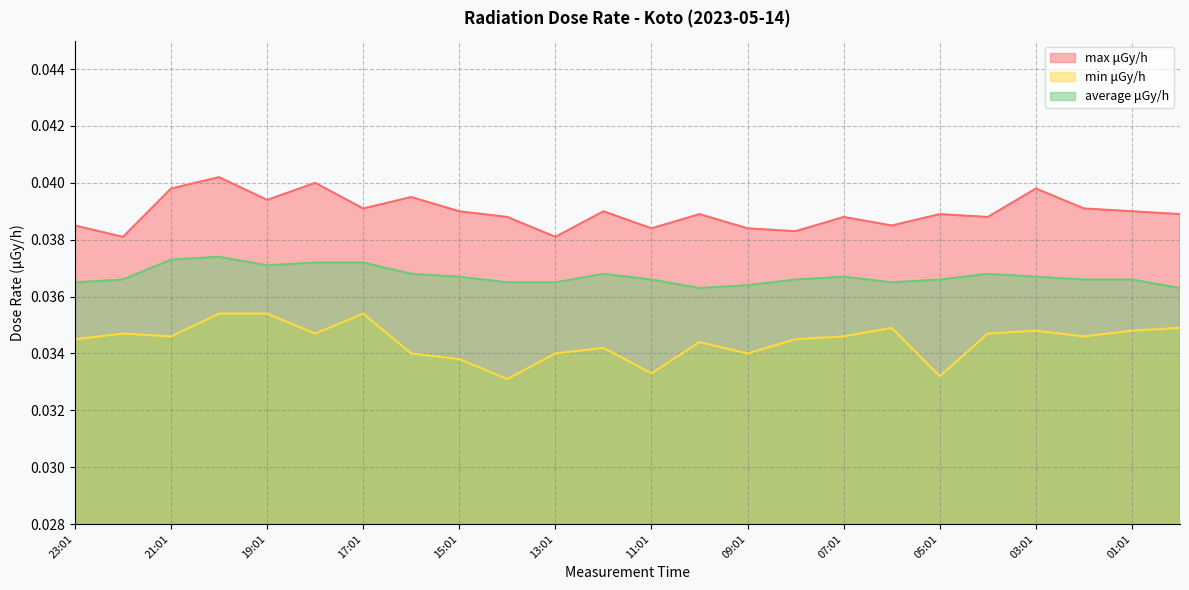

Which category has the highest value across all series?

20:01